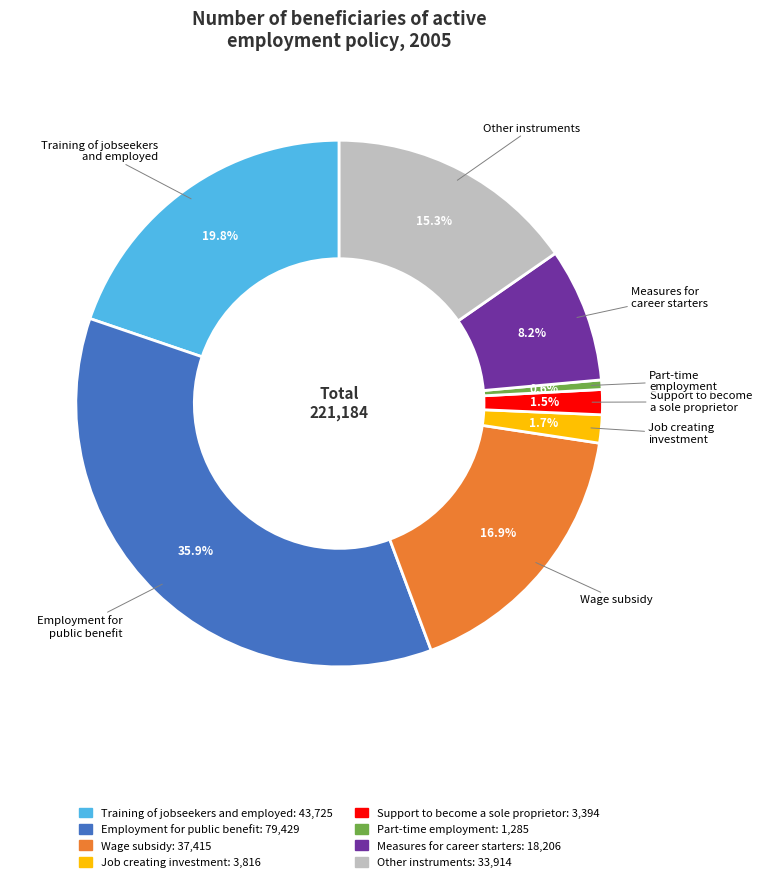

Is Job creating investment the majority of the pie?

No